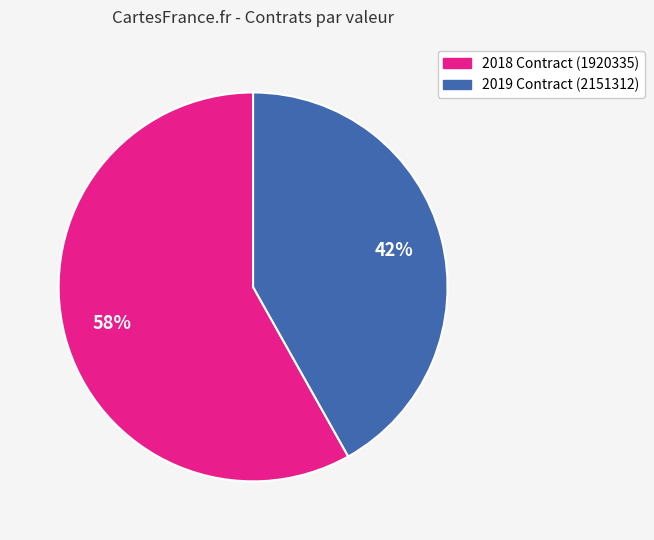

Does 2018 Contract (1920335) represent more than half of the total?

Yes